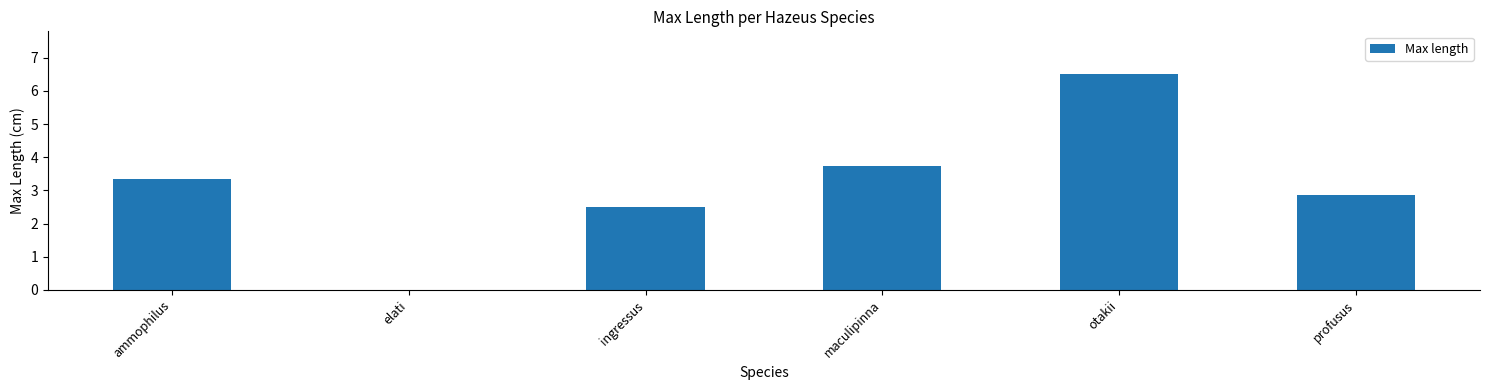

What is the sum of the values at elati and profusus?

2.9